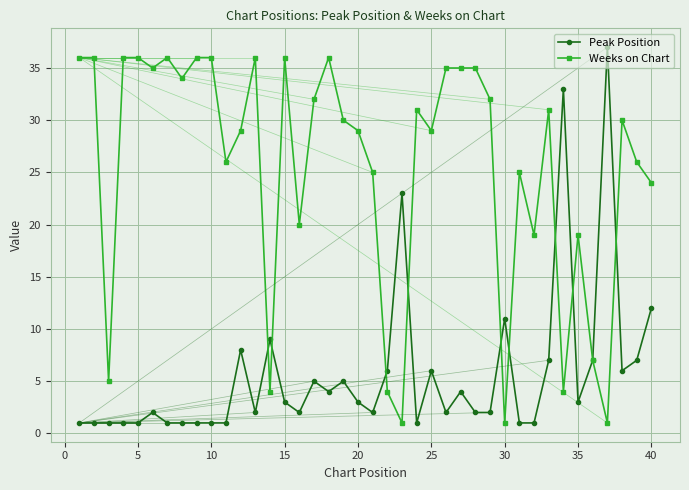

What is the lowest value of the Weeks on Chart series?

1